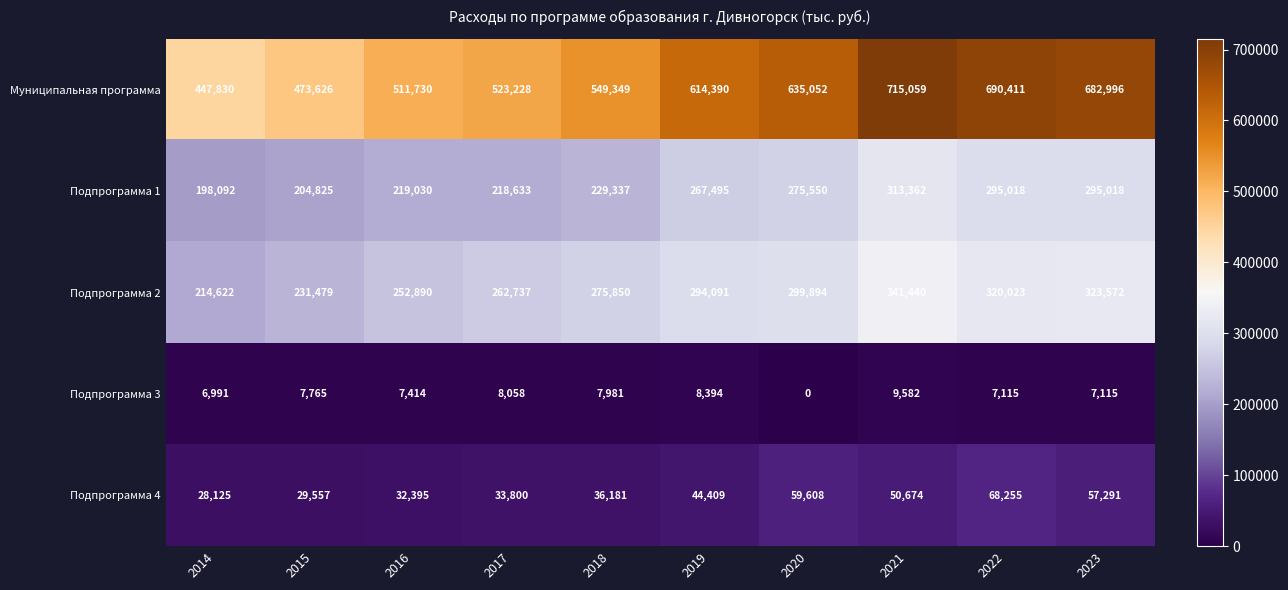

What is the difference between the highest and lowest values at 2019?

605996